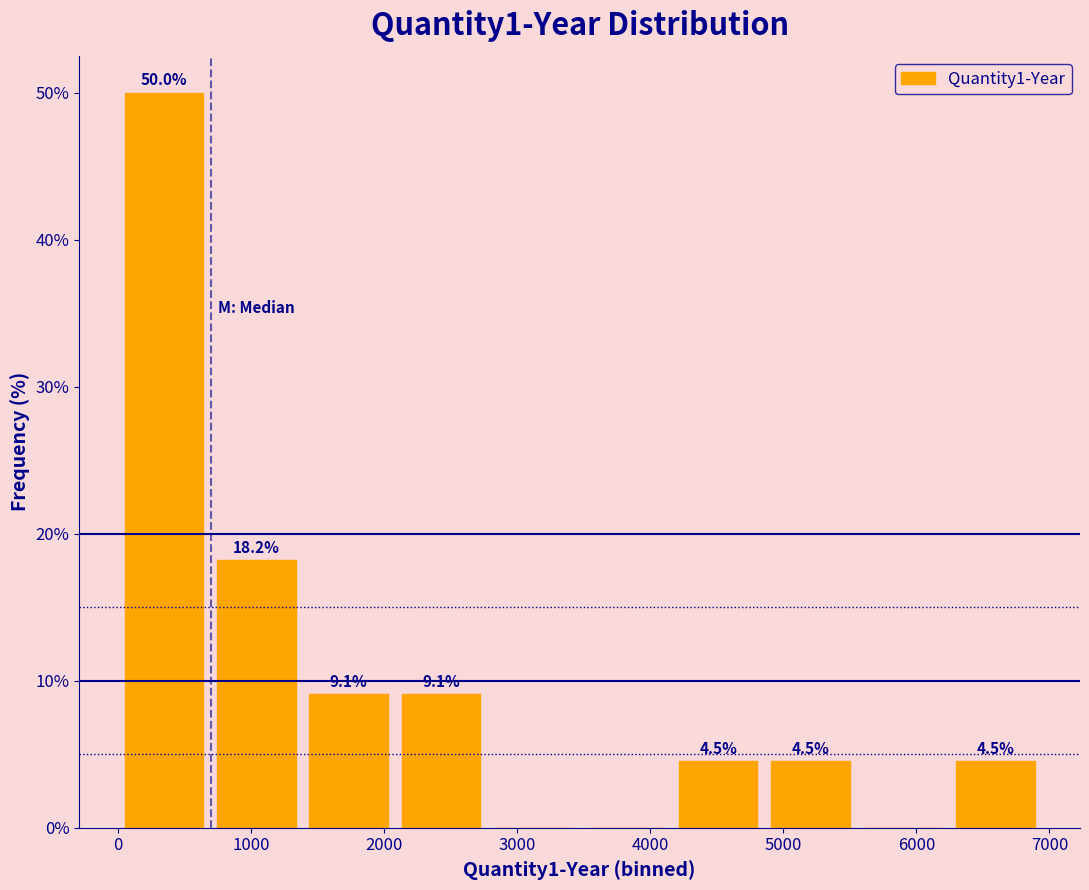

Over which range of the x-axis is the bar tallest?

0 to 700